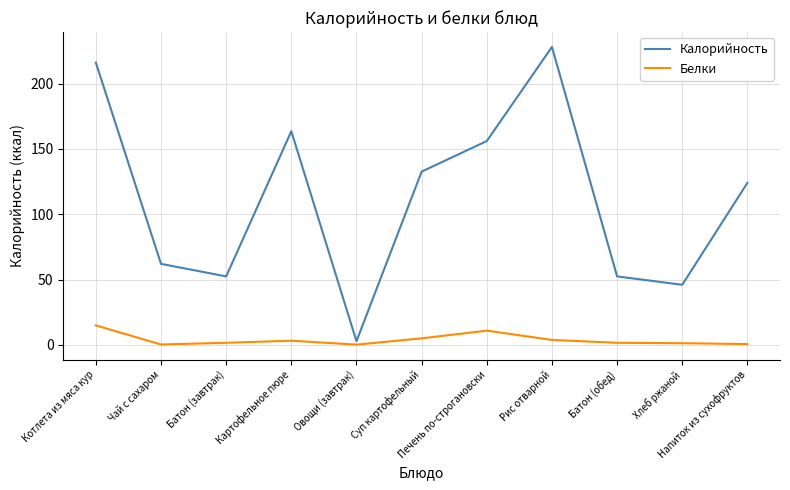

What is the greatest value displayed?

228.0